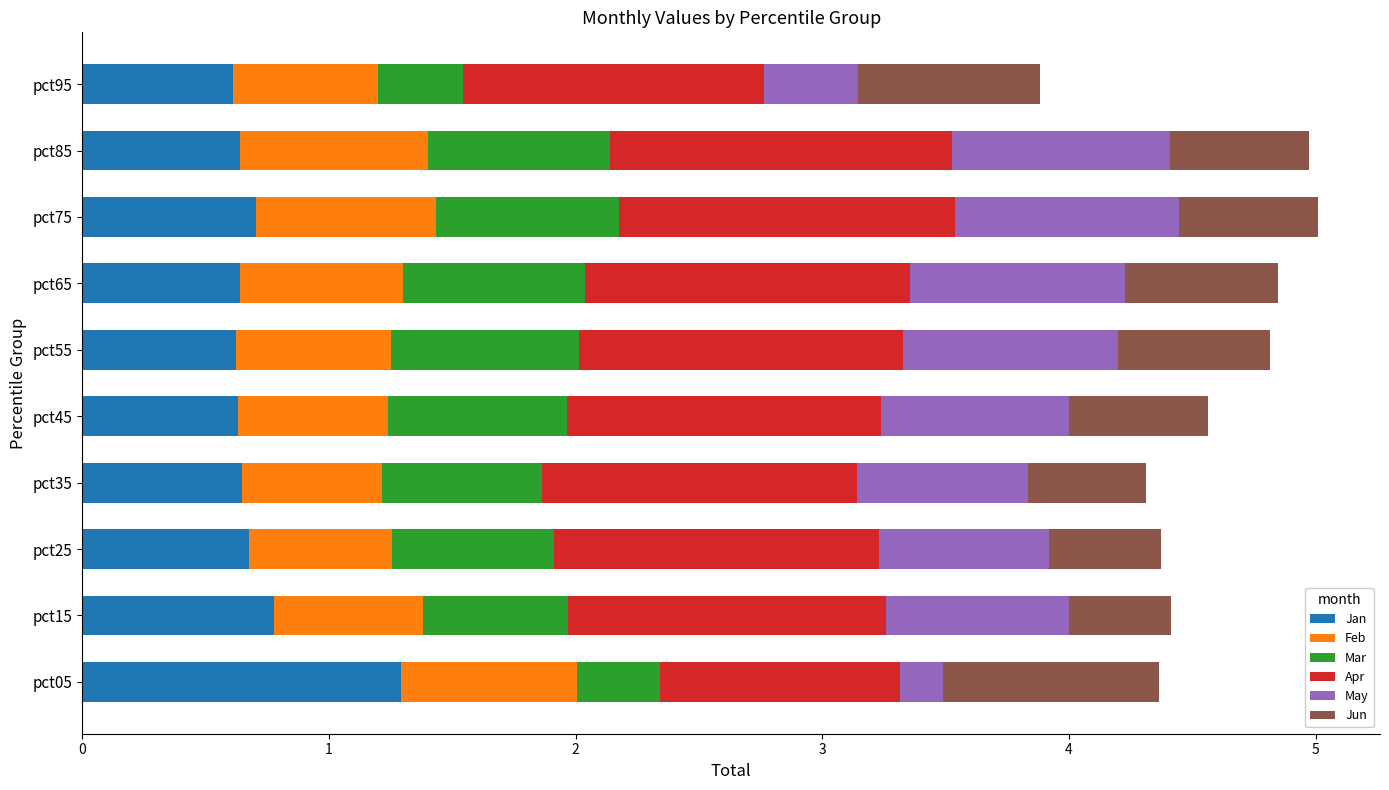

Which category has the highest value in the Jan series?

pct05